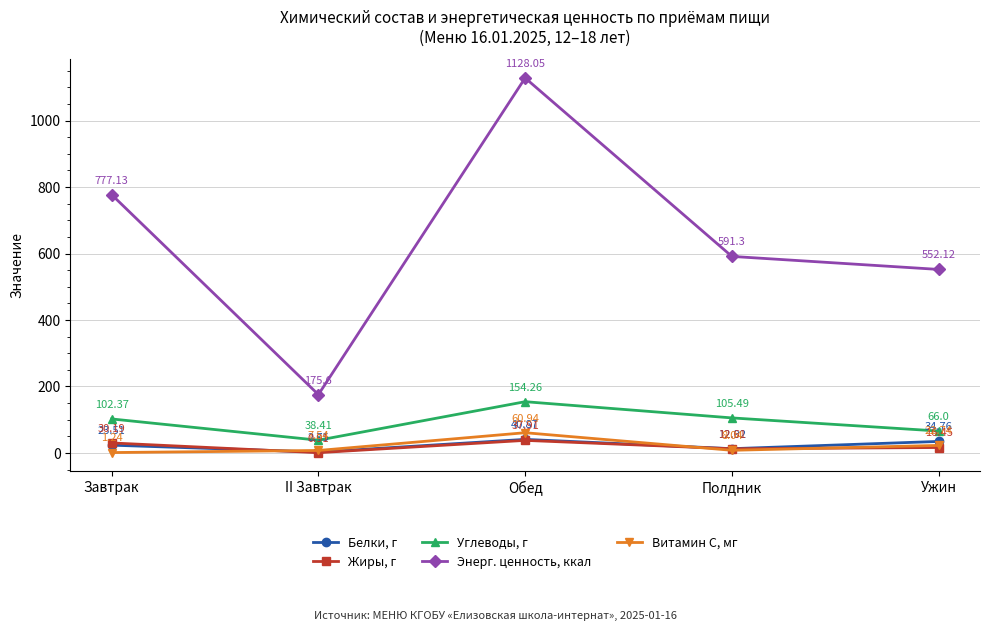

What is the sum of the Витамин С, мг values at Ужин and Обед?

83.7